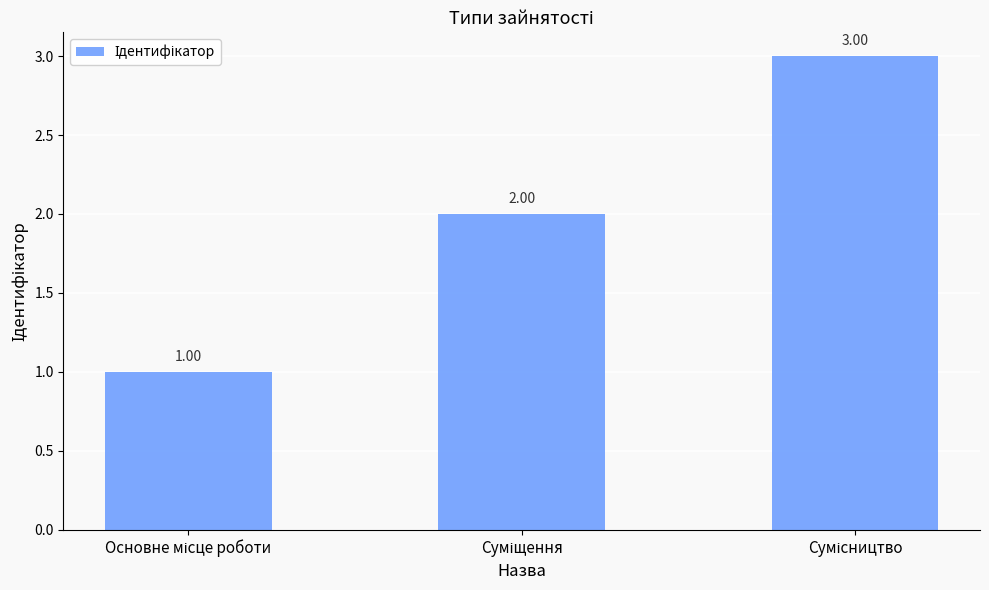

What is the sum of all values?

6